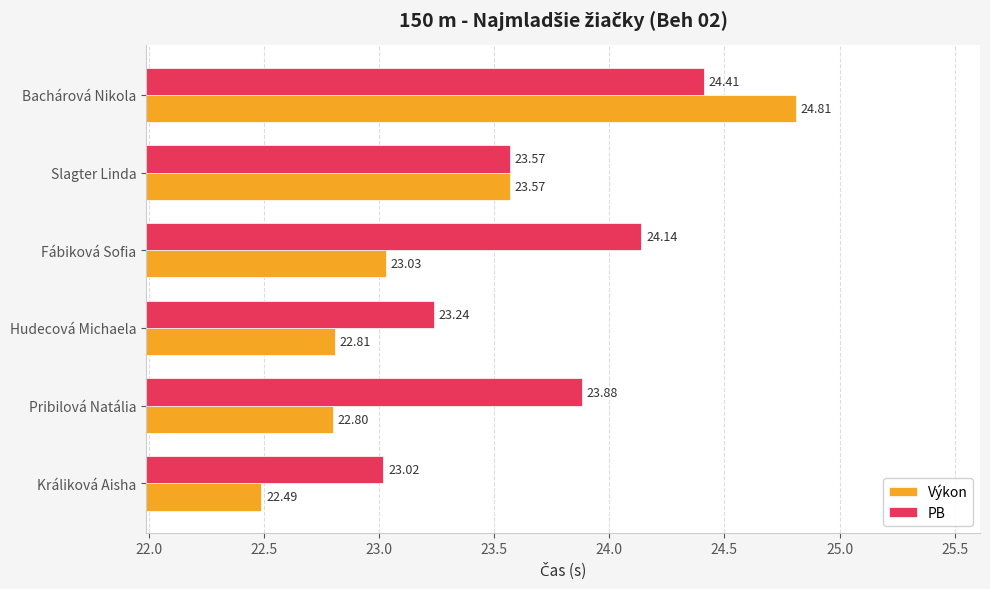

Which series has the largest total across all categories?

PB